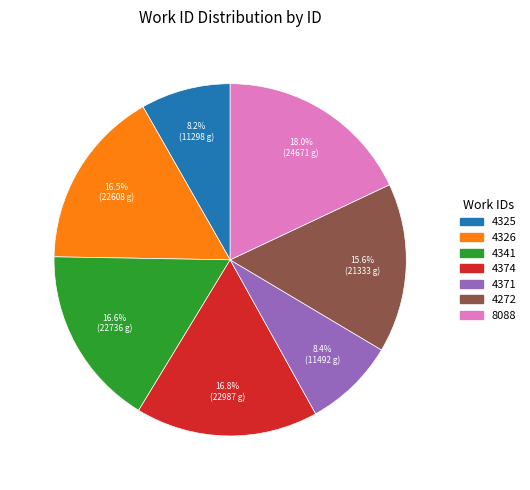

Does 4374 account for over 50% of the chart?

No